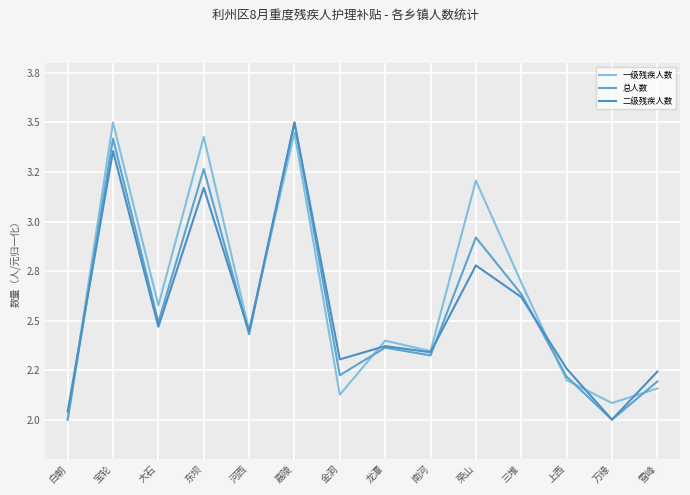

Does the chart have visible grid lines?

Yes